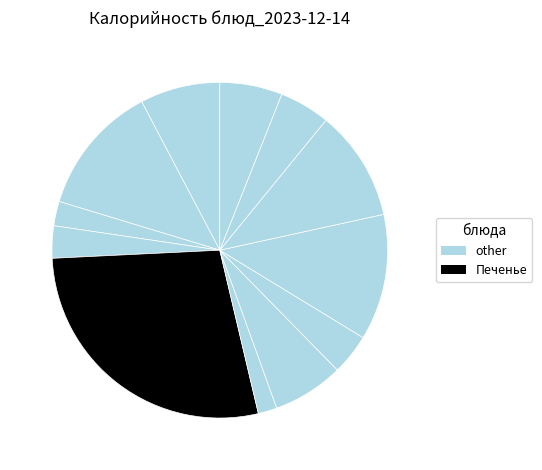

Is there any slice that represents more than half of the pie?

No